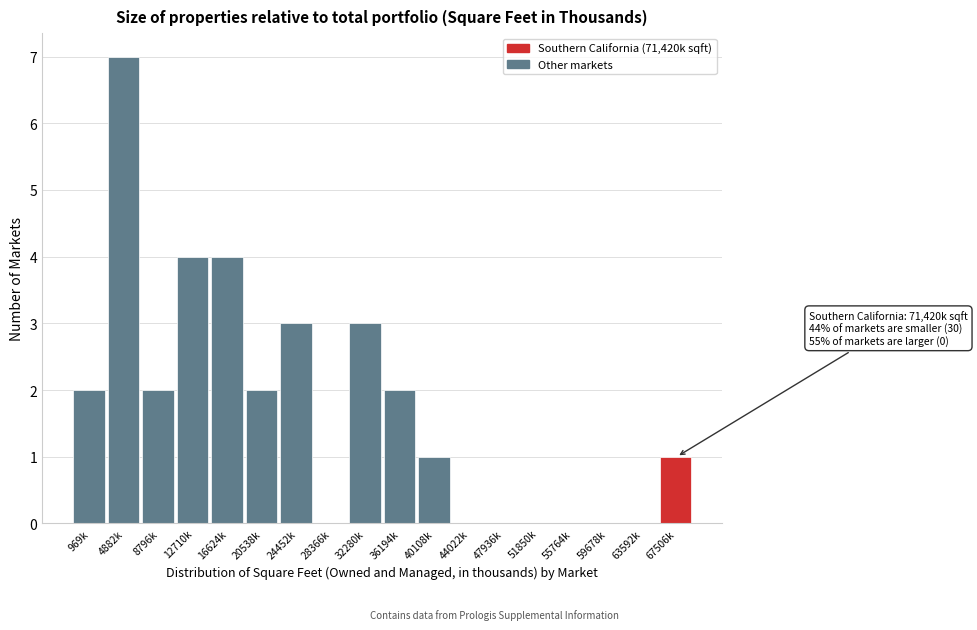

Reading left to right, extract all data points from this chart.

969k=2	4882k=7	8796k=2	12710k=4	16624k=4	20538k=2	24452k=3	28366k=0	32280k=3	36194k=2	40108k=1	44022k=0	47936k=0	51850k=0	55764k=0	59678k=0	63592k=0	67506k=1